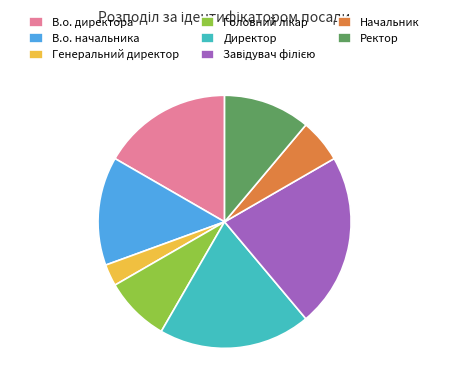

Is В.о. начальника the majority of the pie?

No